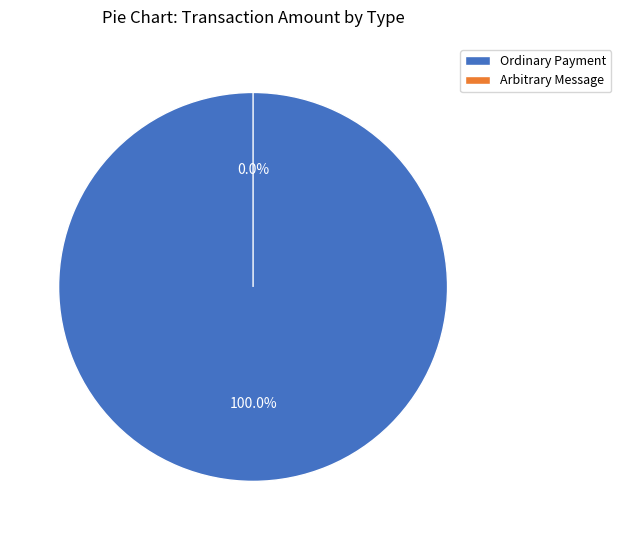

Does any single category account for the majority?

Yes